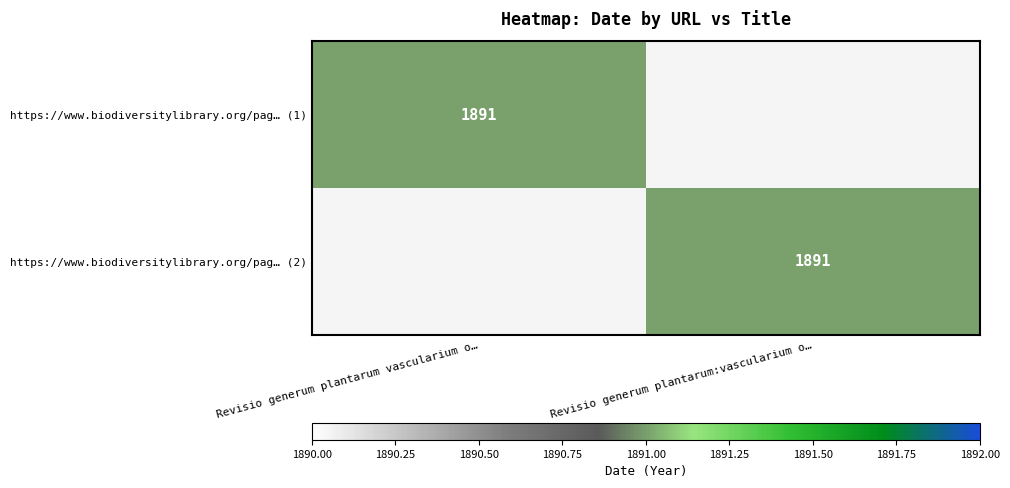

The value of https://www.biodiversitylibrary.org/pag… (1) at Revisio generum plantarum vascularium o… is 1891. True or false?

True